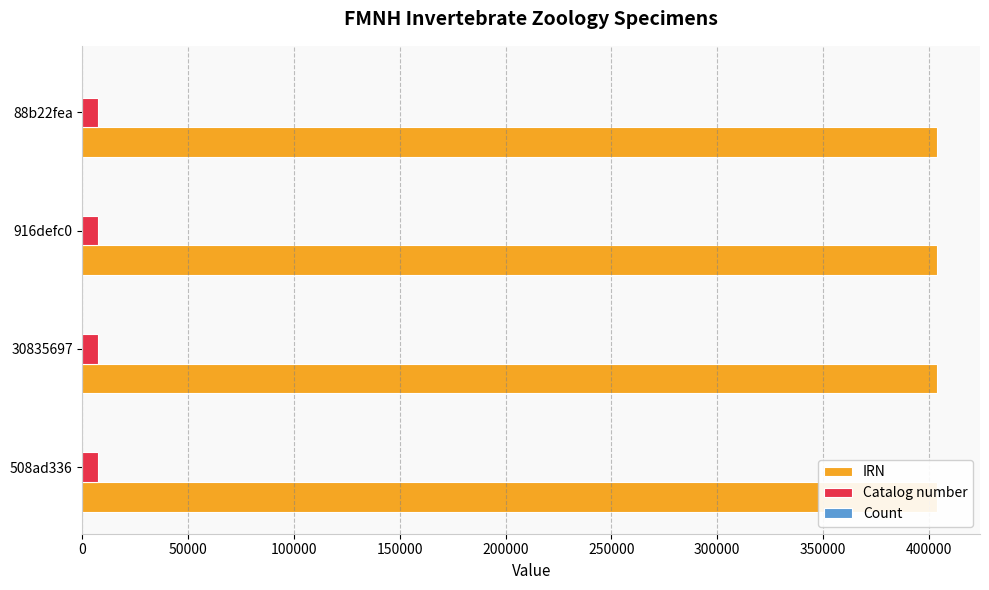

Reading left to right, extract all data points from this chart.

IRN: 404085.0	404088.0	404086.0	404087.0
Catalog number: 7199.0	7202.0	7200.0	7201.0
Count: 0.2	0.2	0.2	0.2